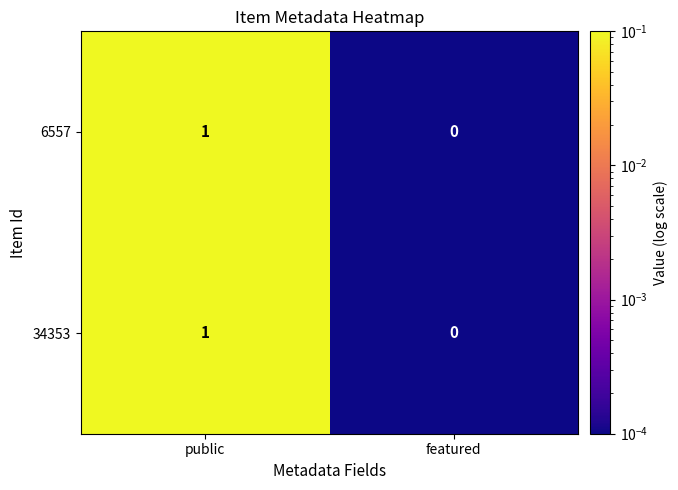

Where is 34353 nearest to the value 0?

featured